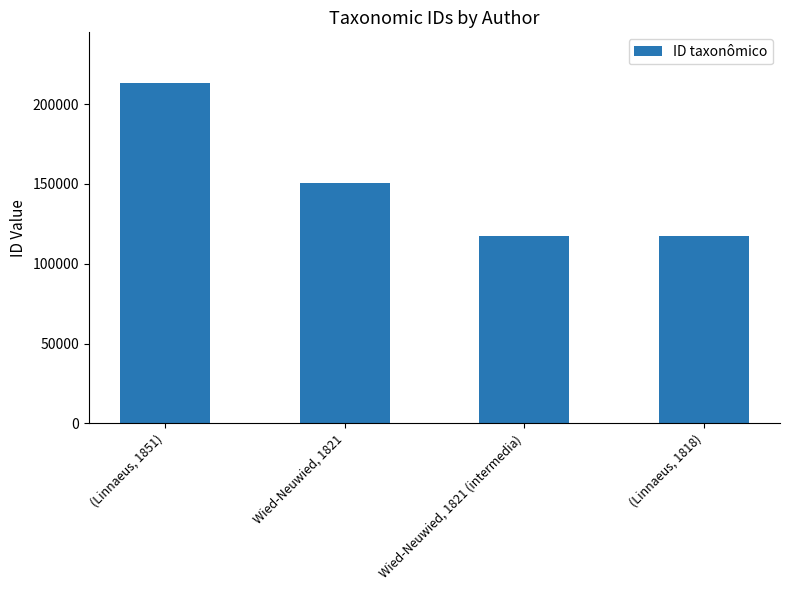

What is the average value?

149507